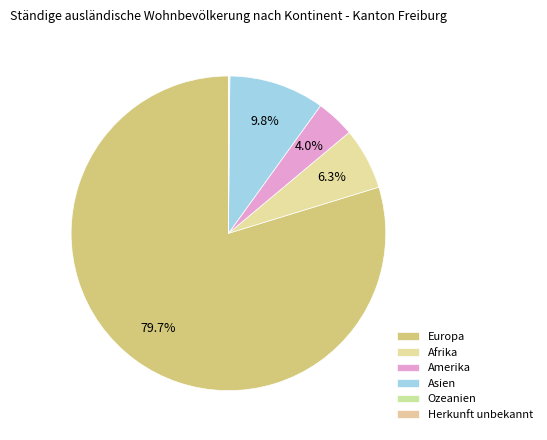

Which category has the smallest portion of the pie?

Herkunft unbekannt